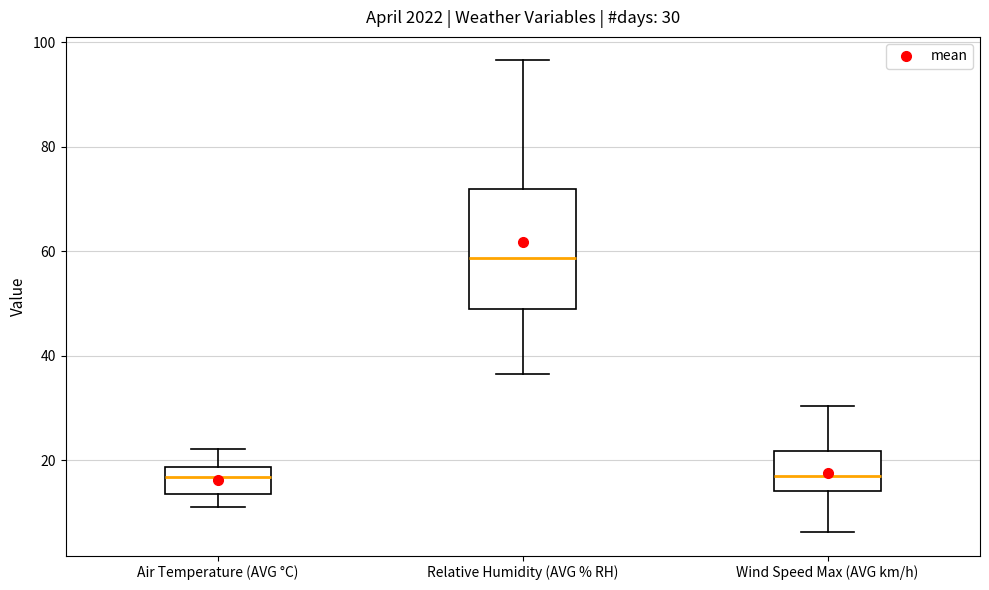

Which box's median line is the highest?

Relative Humidity (AVG % RH)